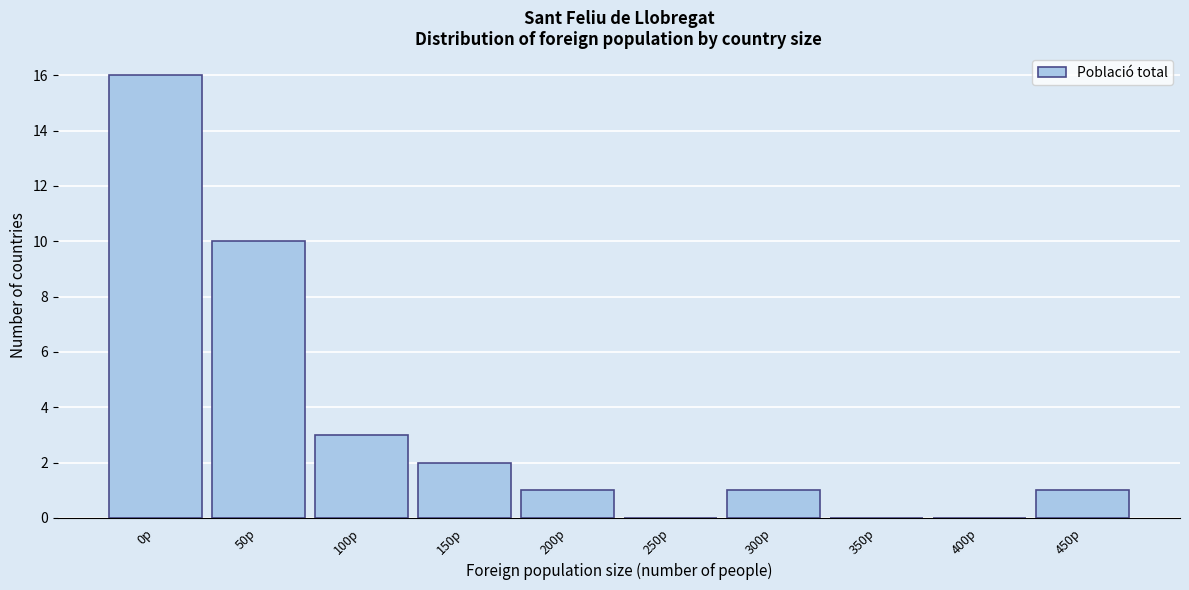

Reading left to right, transcribe all the data shown in this chart.

0p=16	50p=10	100p=3	150p=2	200p=1	250p=0	300p=1	350p=0	400p=0	450p=1